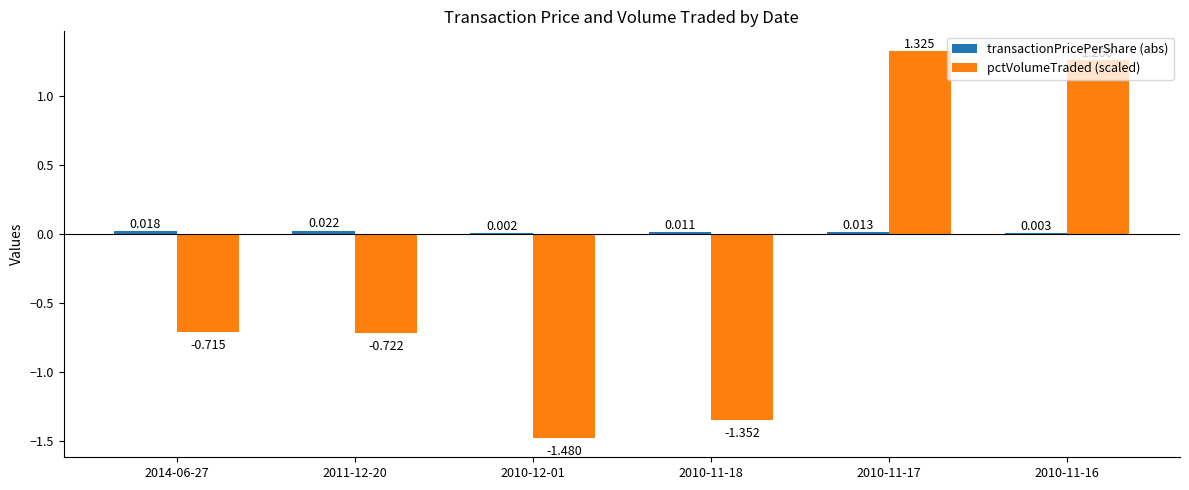

At which category is the sum across all series the highest?

2010-11-17